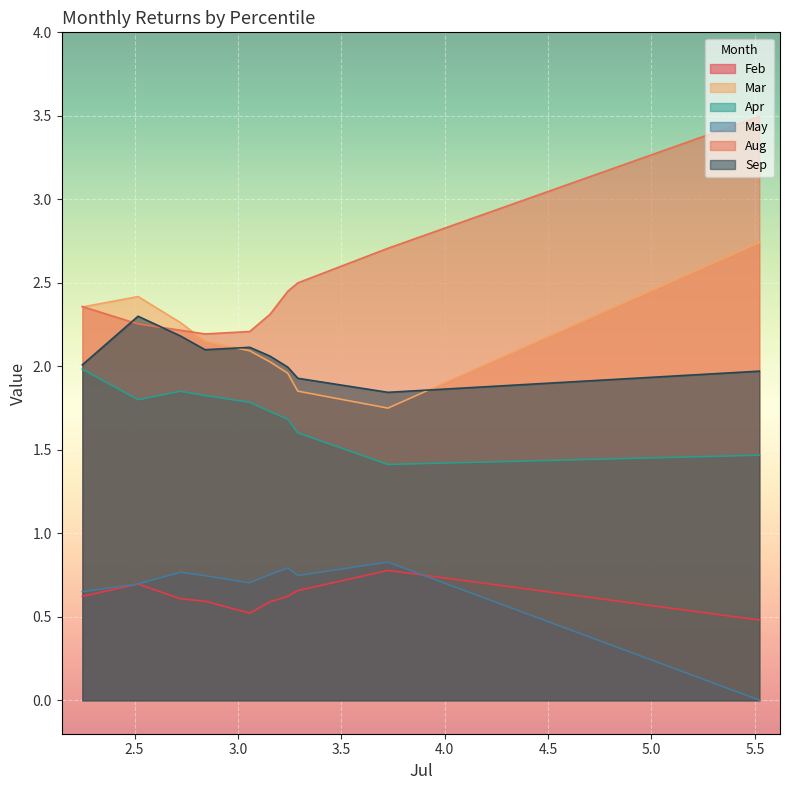

How many series are shown in this chart?

6